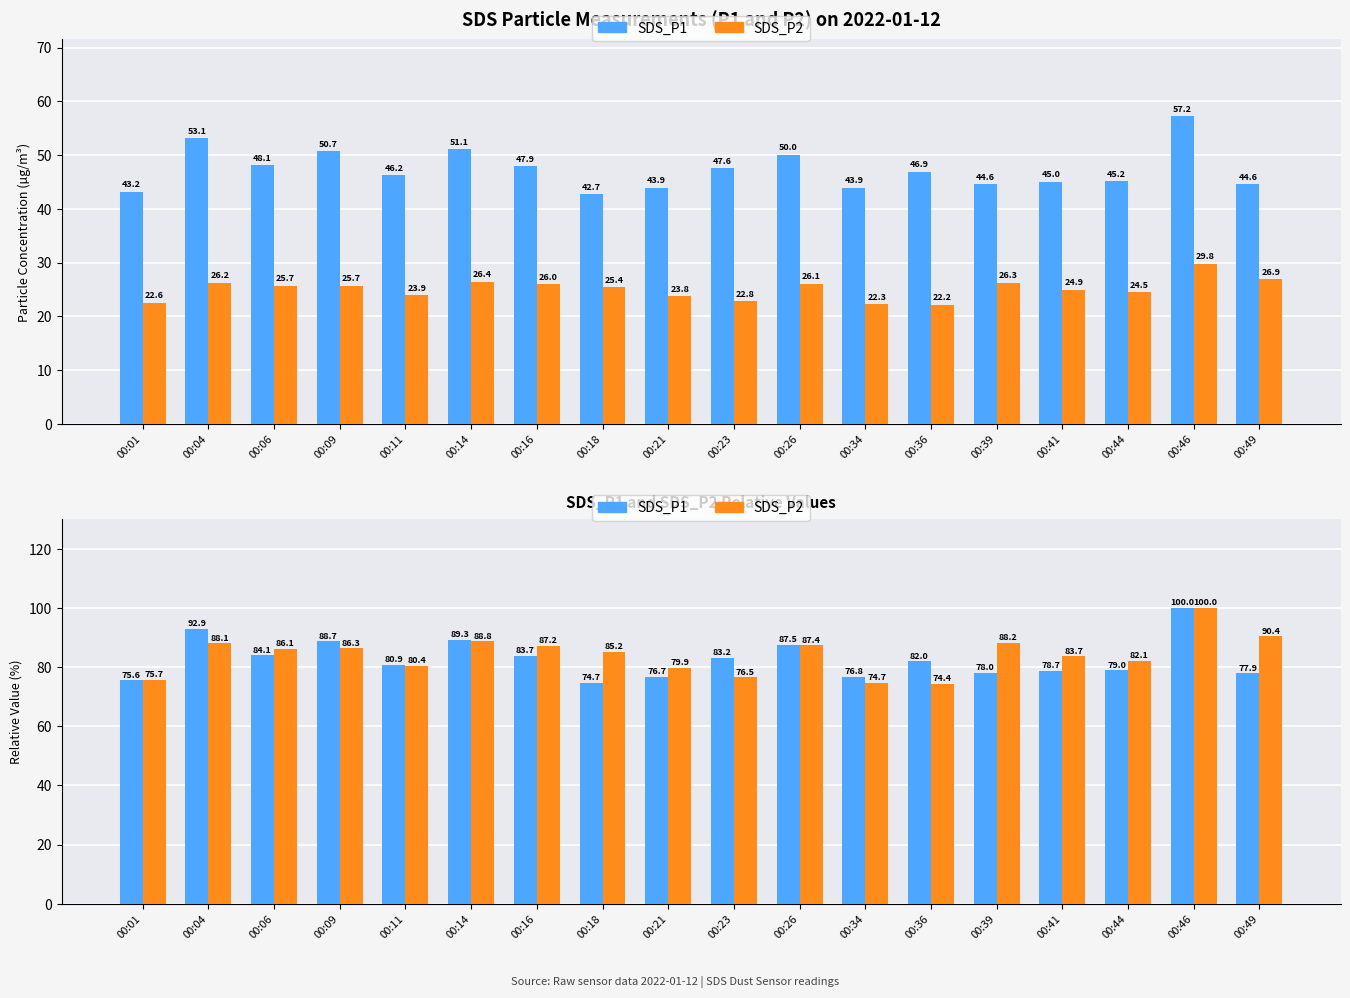

What is the difference between the second highest and minimum values in the SDS_P2 series?

16.0